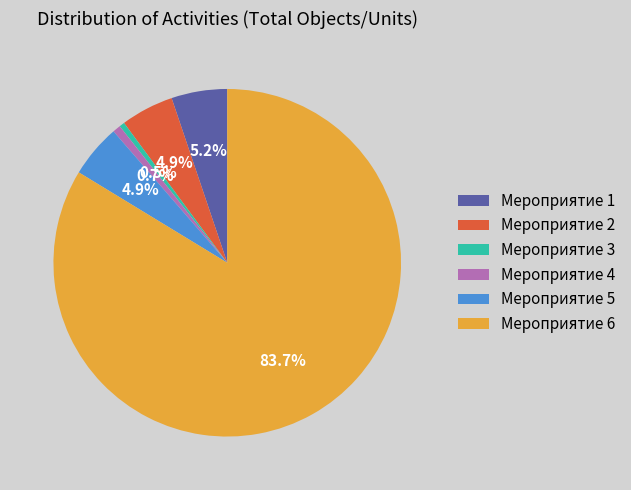

How many segments does this pie chart have?

6